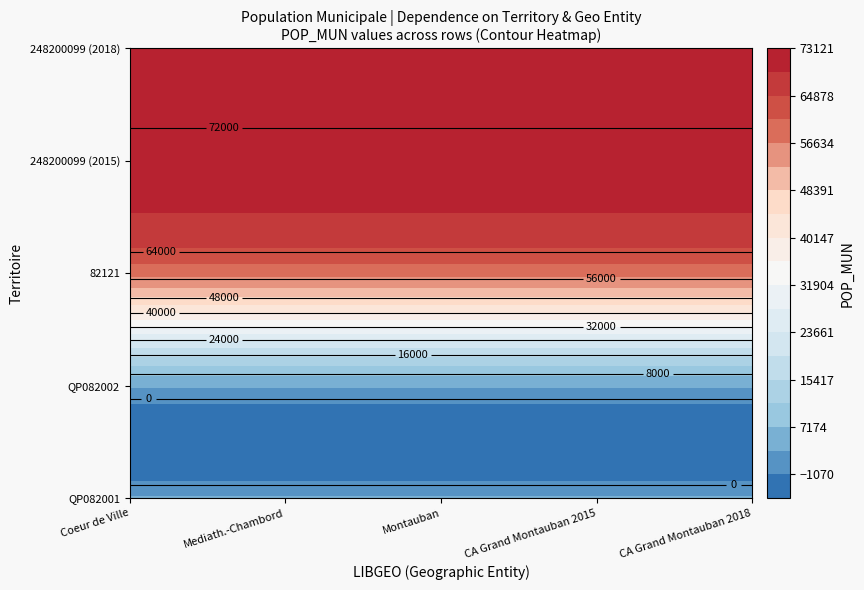

At which category is the sum across all series the highest?

4